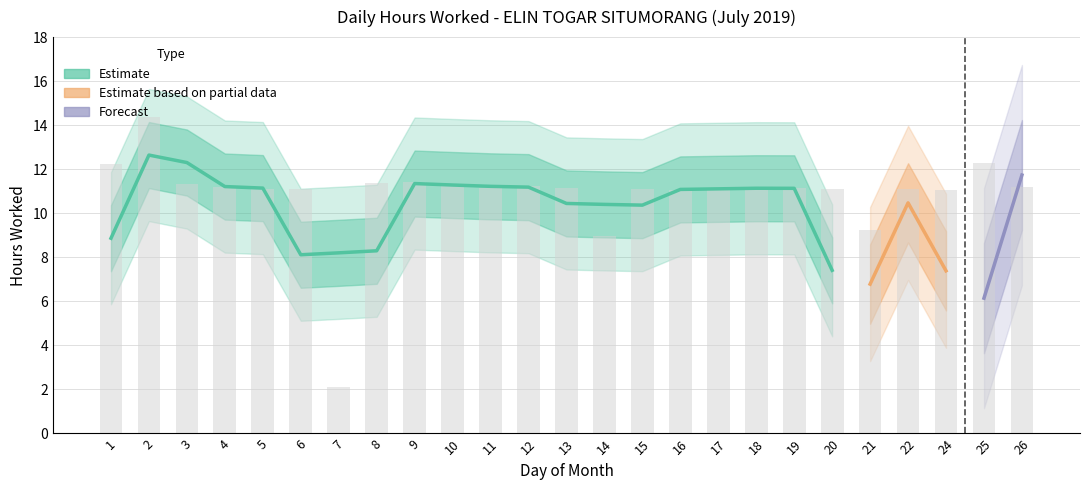

Rank the categories by value from lowest to highest.

7, 14, 21, 16, 24, 20, 15, 17, 22, 5, 6, 19, 11, 13, 18, 26, 4, 12, 10, 3, 8, 9, 1, 25, 2